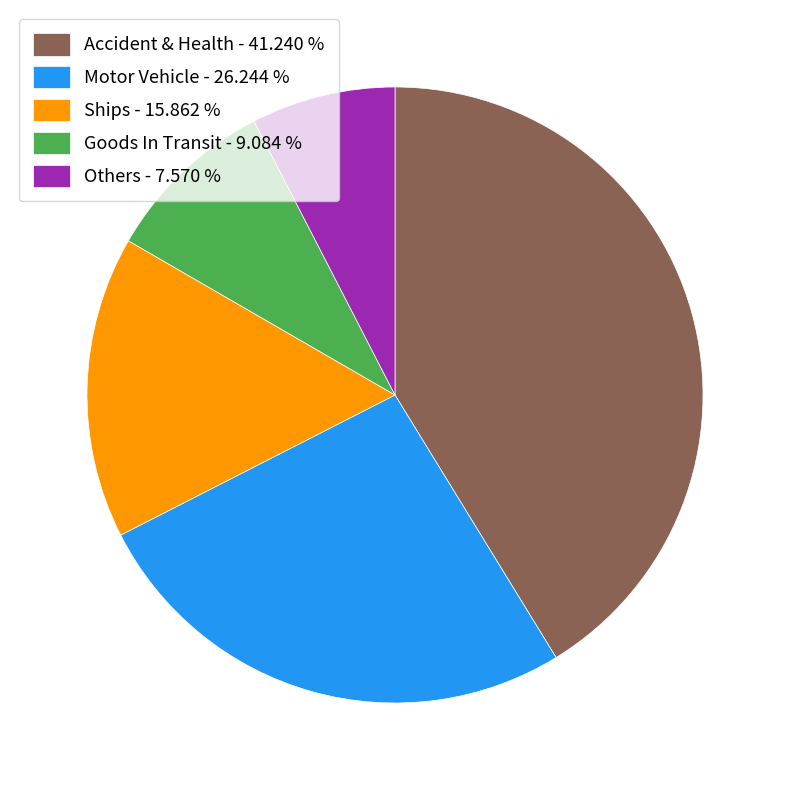

Rank the categories by value from lowest to highest.

Others - 7.570 %, Goods In Transit - 9.084 %, Ships - 15.862 %, Motor Vehicle - 26.244 %, Accident & Health - 41.240 %